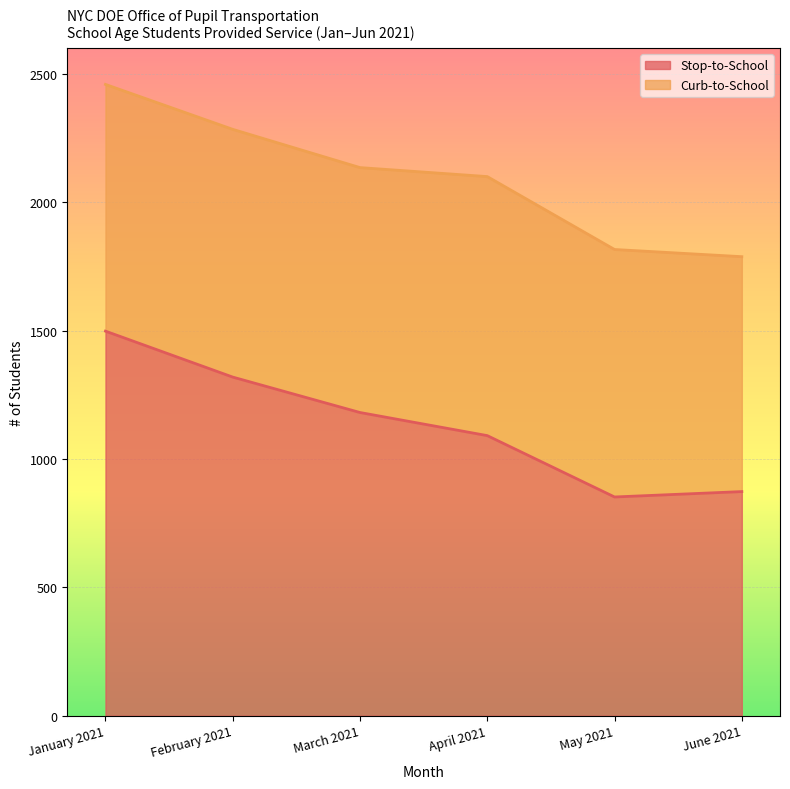

At which category is the sum across all series the highest?

January 2021